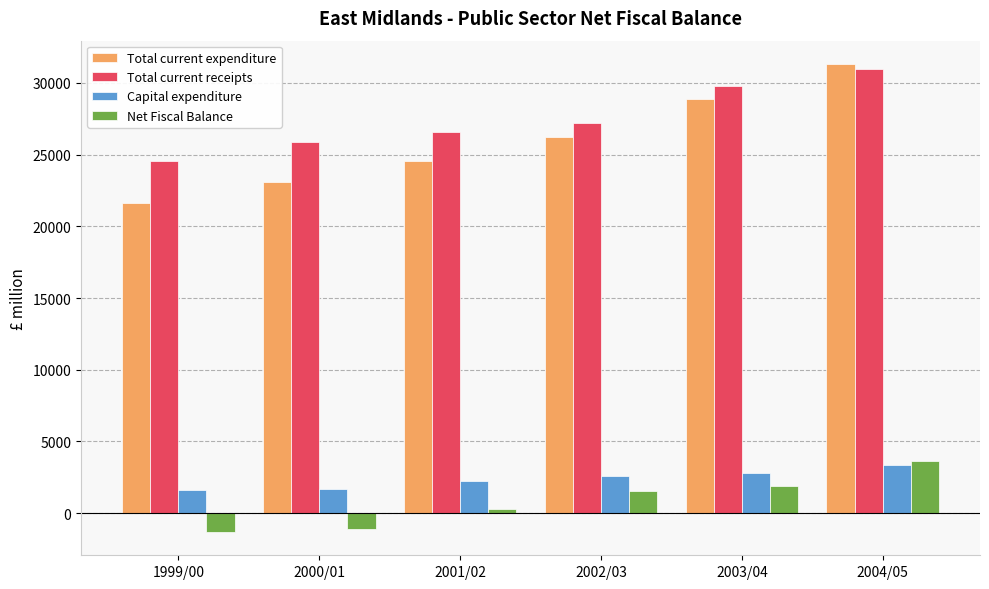

How many bars are there in total?

24